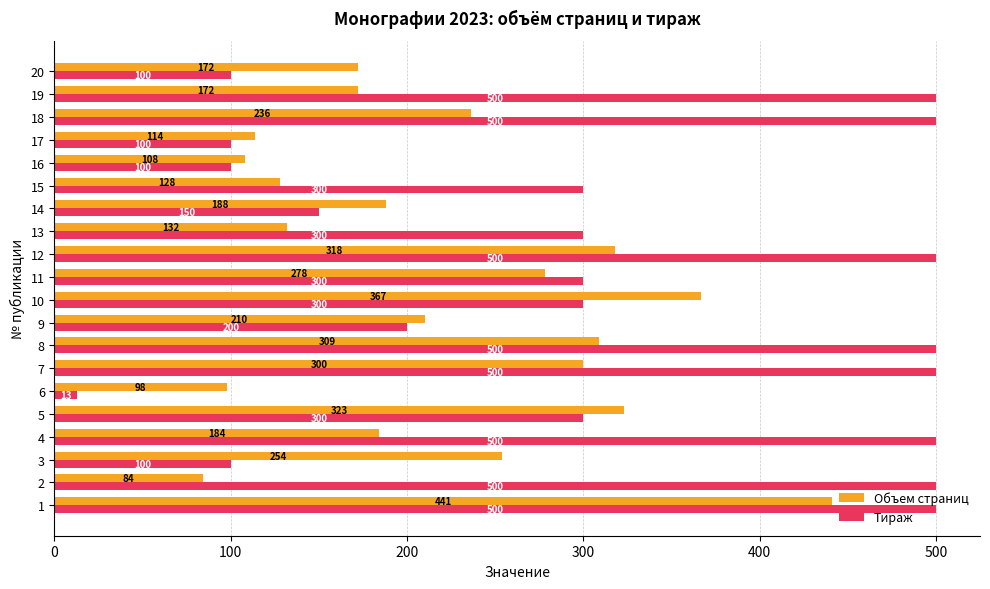

How many data points does each series have?

20